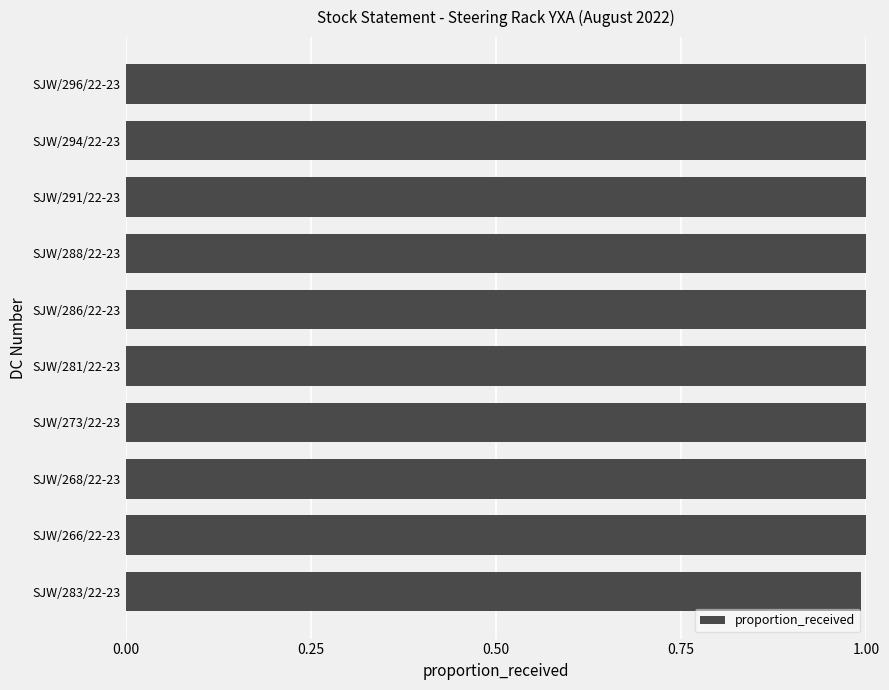

Reading bottom to top, transcribe all the data shown in this chart.

SJW/283/22-23=1.0	SJW/266/22-23=1.0	SJW/268/22-23=1.0	SJW/273/22-23=1.0	SJW/281/22-23=1.0	SJW/286/22-23=1.0	SJW/288/22-23=1.0	SJW/291/22-23=1.0	SJW/294/22-23=1.0	SJW/296/22-23=1.0